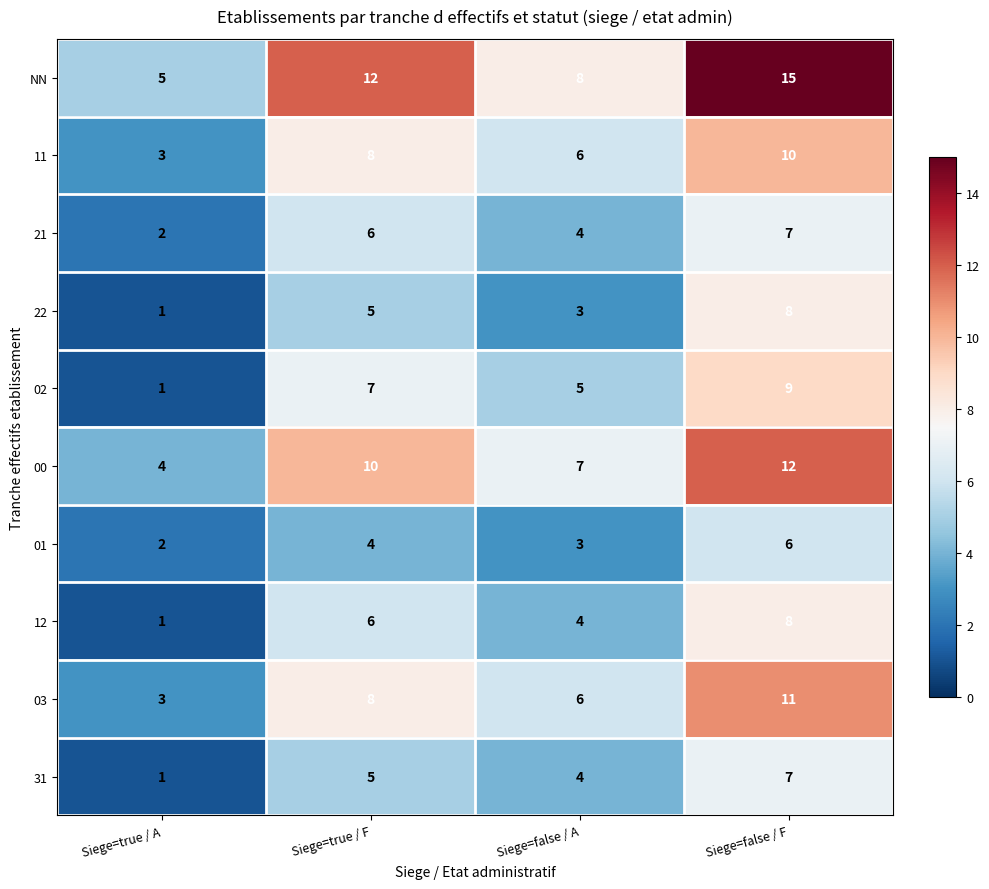

Is the value of 00 at Siege=false / F greater than the value of 22 at Siege=false / A?

Yes